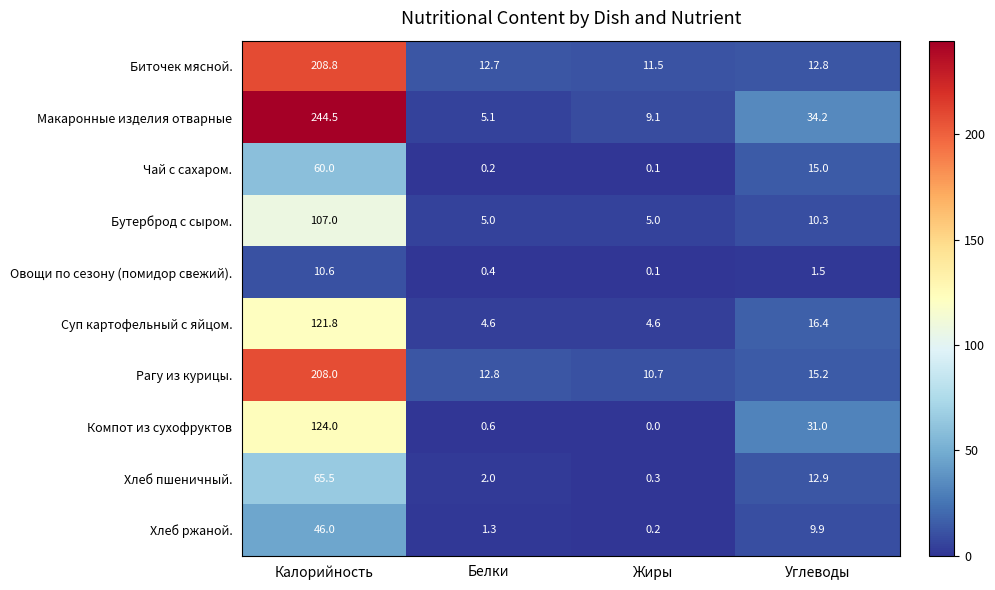

Rank the series by their maximum value, from lowest to highest.

Овощи по сезону (помидор свежий)., Хлеб ржаной., Чай с сахаром., Хлеб пшеничный., Бутерброд с сыром., Суп картофельный с яйцом., Компот из сухофруктов, Рагу из курицы., Биточек мясной., Макаронные изделия отварные